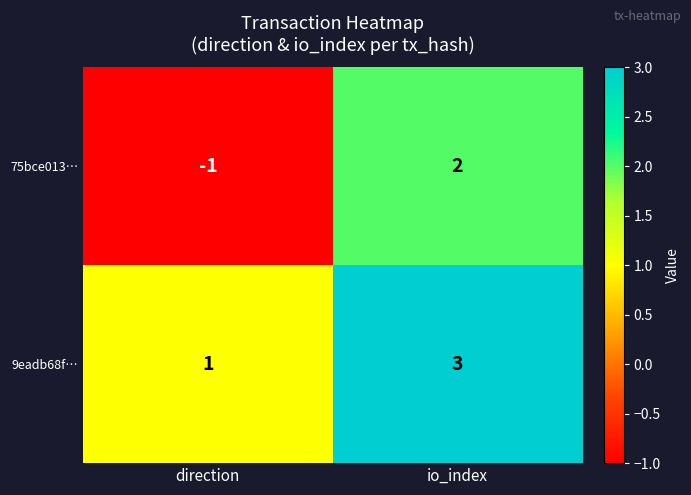

The 75bce013… series shows -1 at direction. True or false?

True